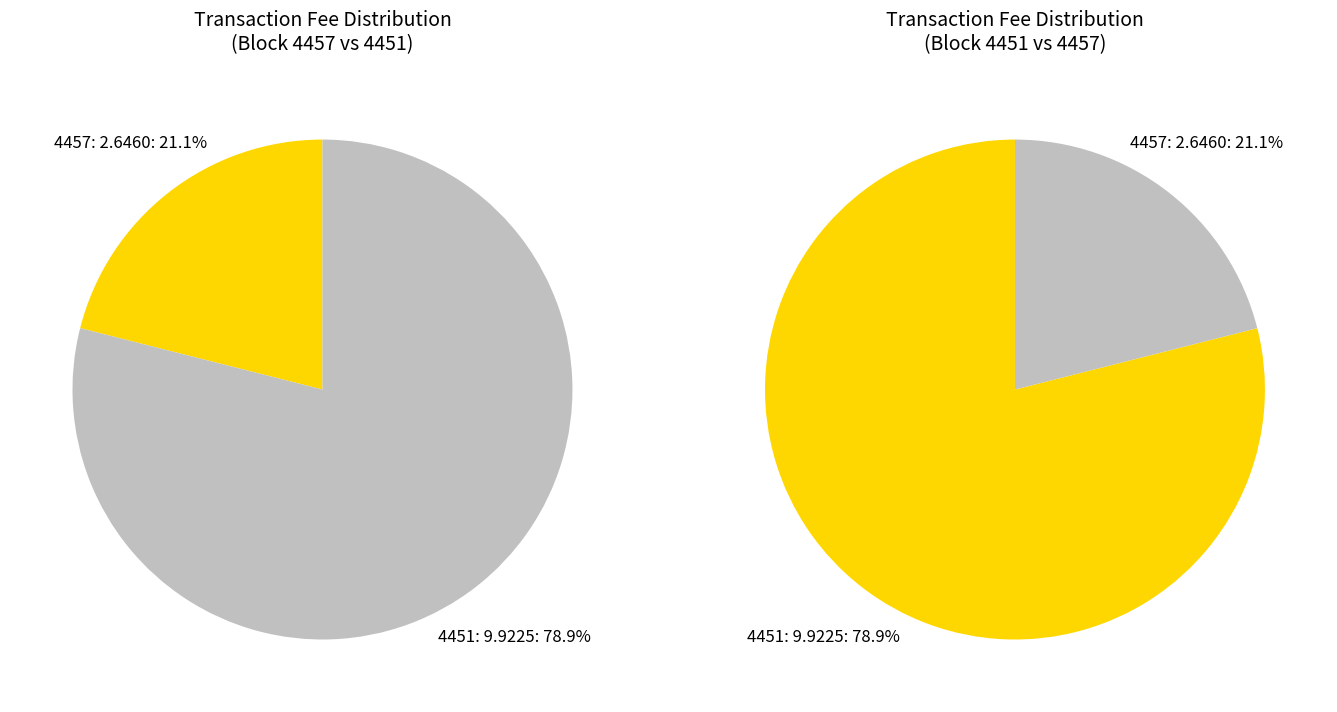

Is it true that 4457 is 11% of the pie?

False